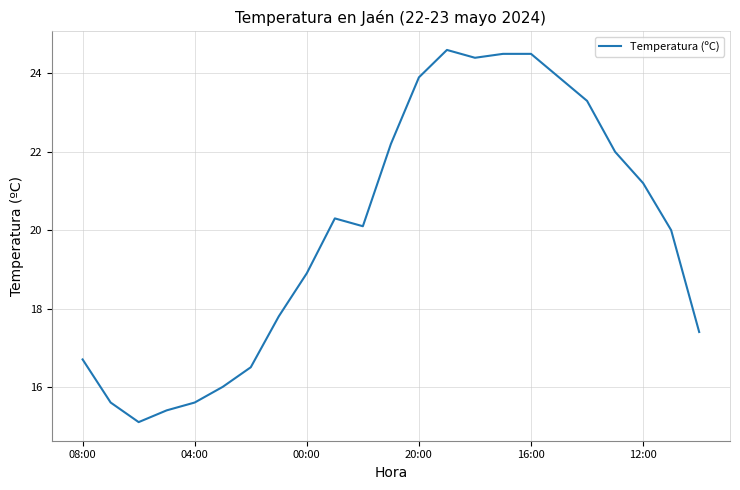

What is the difference between the maximum and minimum values?

9.5